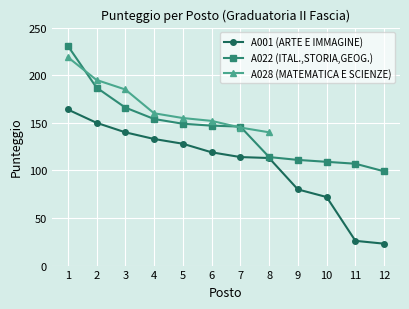

At how many categories does at least one series exceed 156?

4